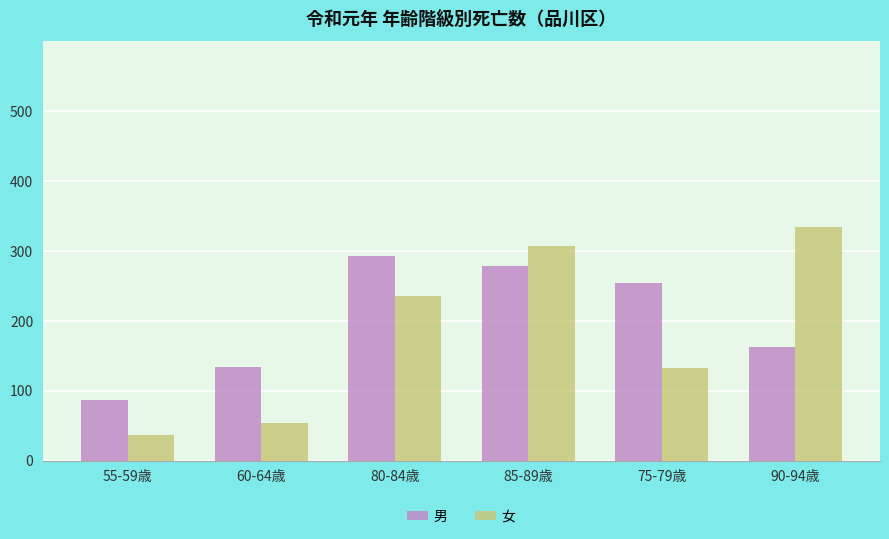

How many bars are there in each group?

2